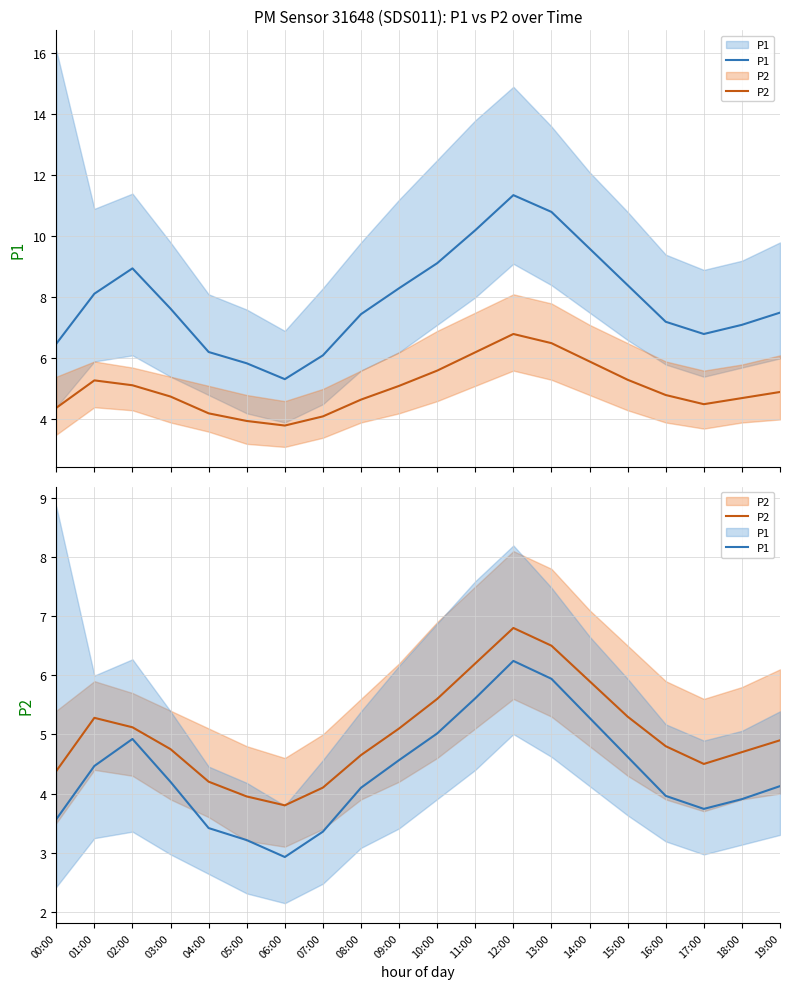

Which has a higher value, 08:00 or 02:00?

02:00